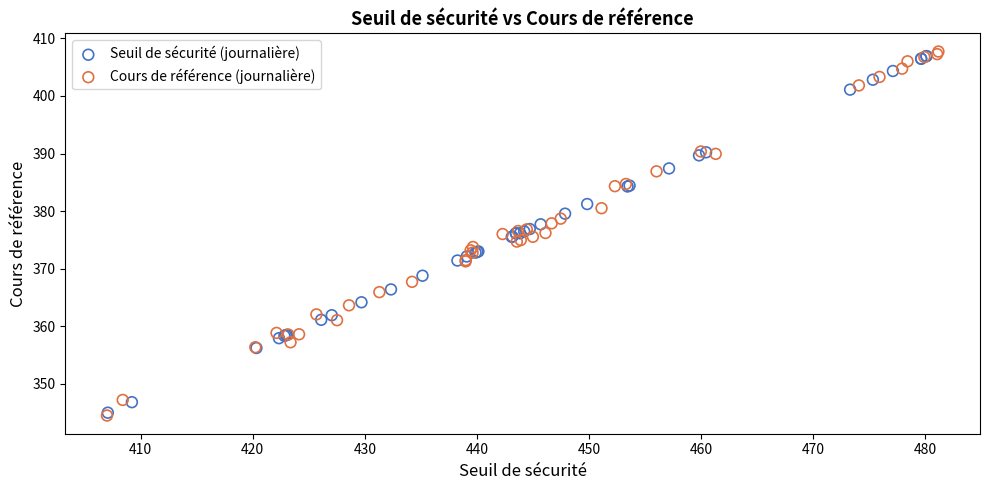

What are all the series names shown in the legend?

Seuil de sécurité (journalière), Cours de référence (journalière)